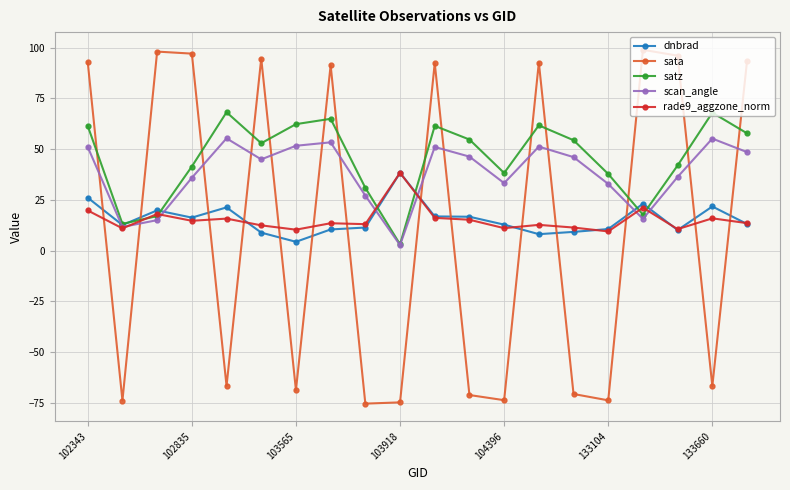

Which series has the widest spread of values?

sata